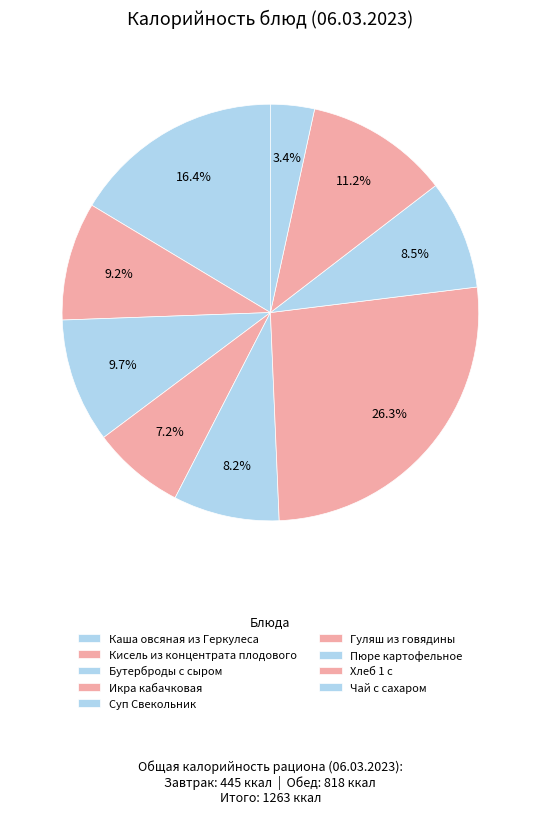

What percentage is NOT represented by Кисель из концентрата плодового?

90.8%